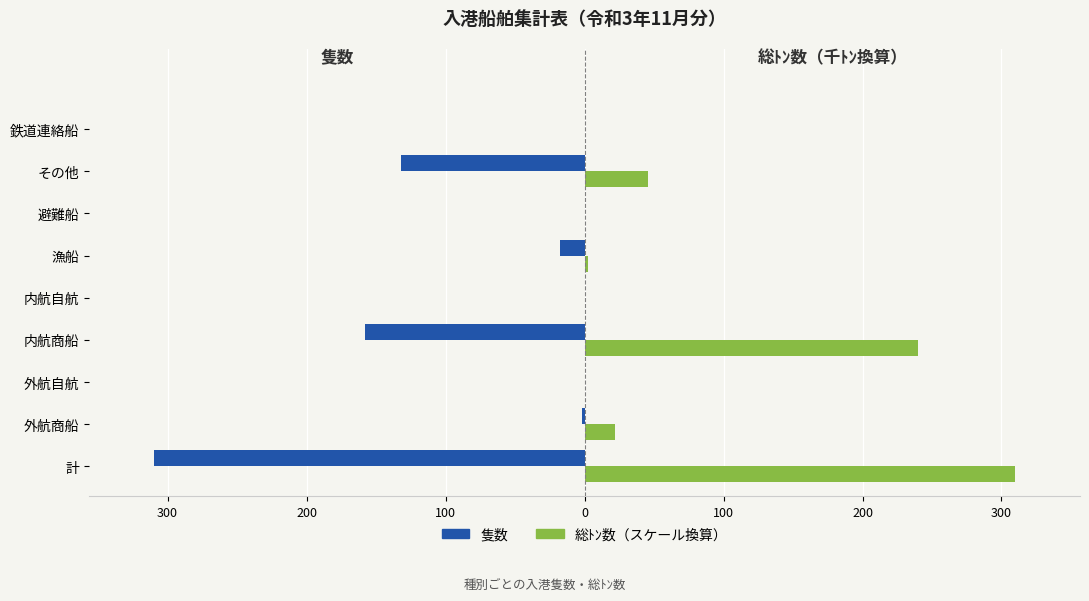

What are all the series names shown in the legend?

隻数, 総ﾄﾝ数（スケール換算）